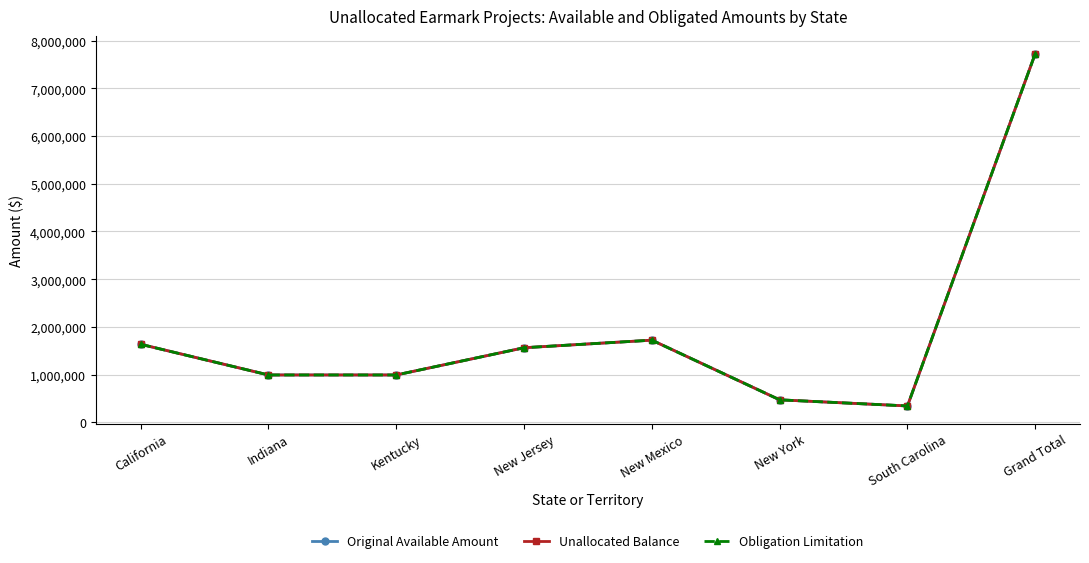

What is the difference between the Unallocated Balance values at Kentucky and California?

643070